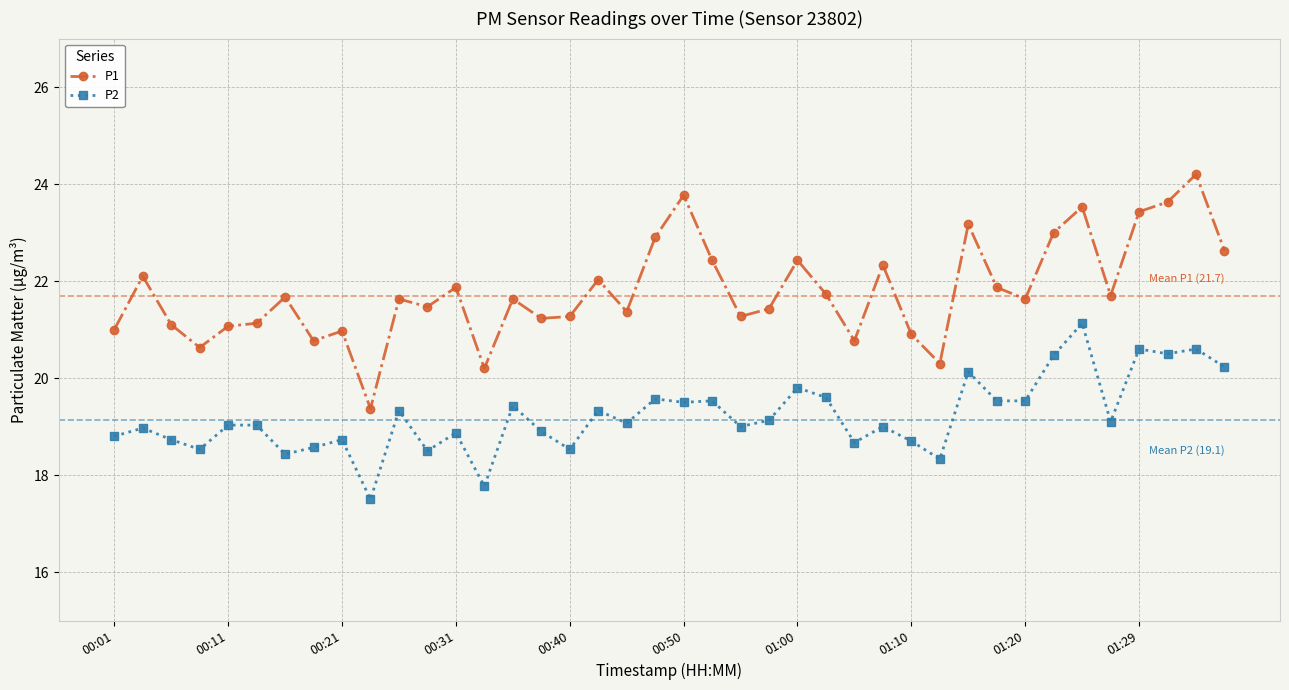

How many data points does each series have?

40